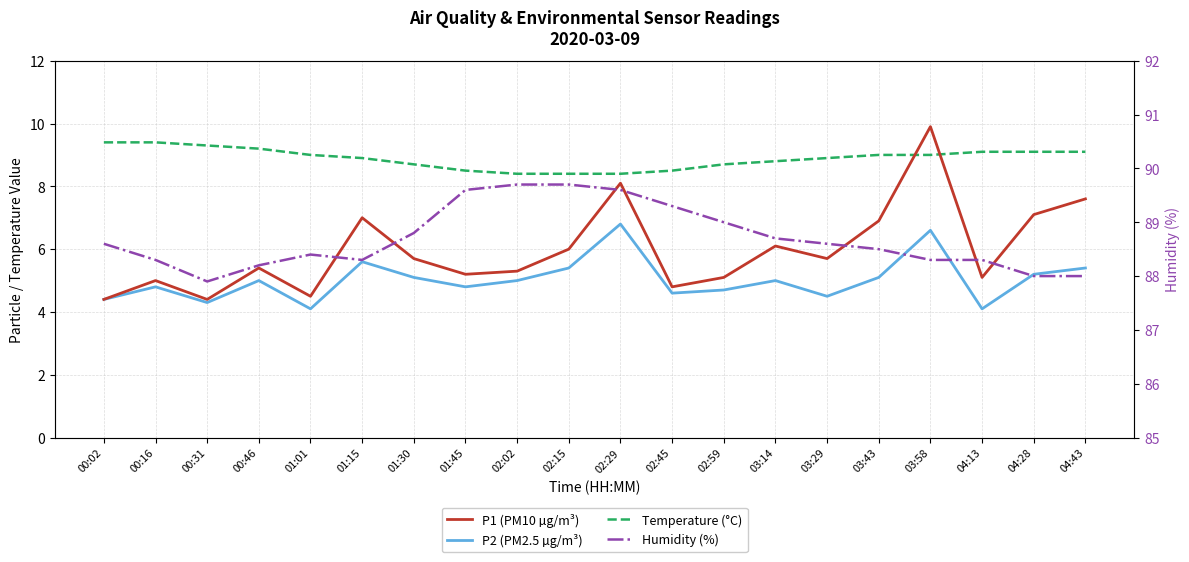

Which series has the largest total across all categories?

Humidity (%)